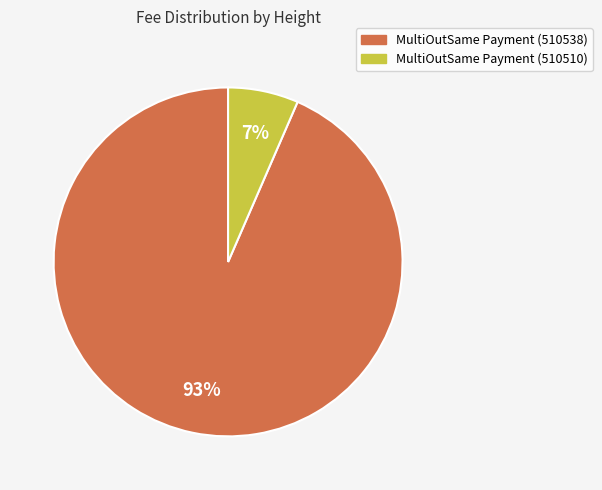

Combined, do MultiOutSame Payment (510538) and MultiOutSame Payment (510510) account for over 50%?

Yes